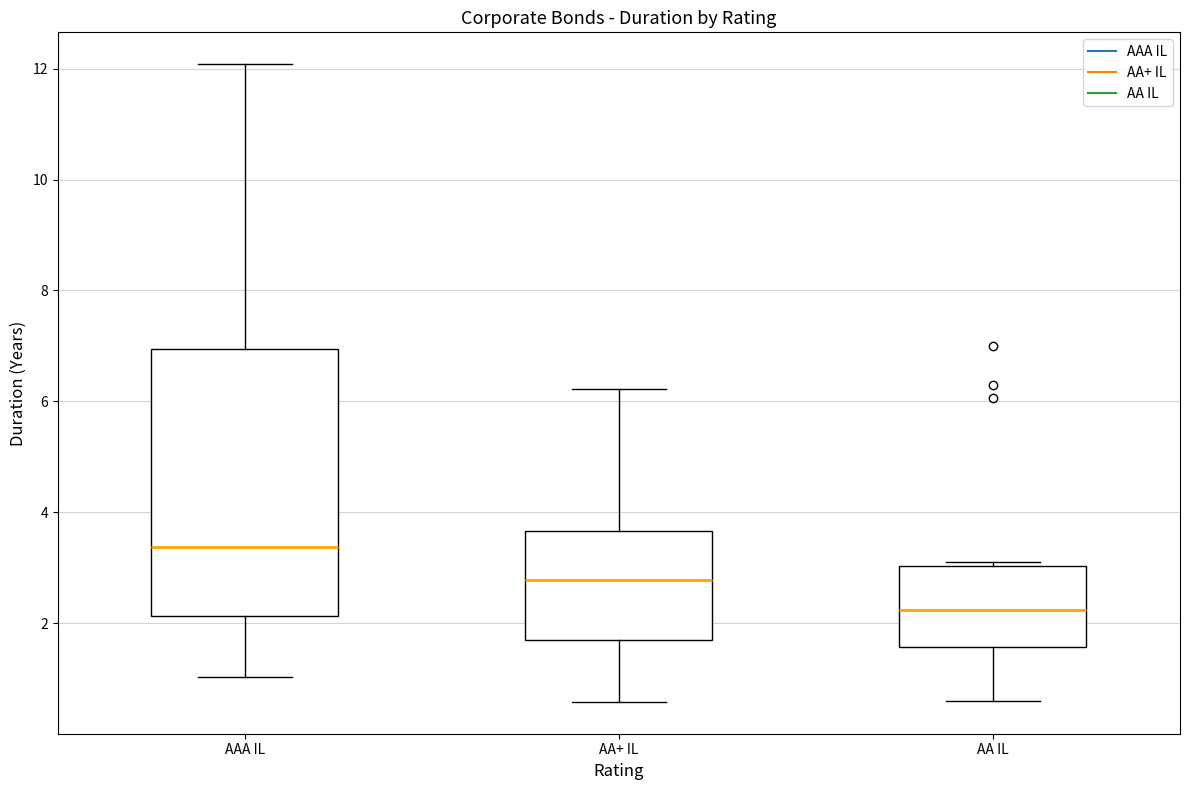

Reading left to right, read every box against the y-axis: the position of its median line, the range the box covers, and the ends of its whiskers. The values are not printed on the chart, so give them approximately, as read against the axis.

AAA IL: median 3.4, box 2.2 to 7.0, whiskers 1.0 to 12.0
AA+ IL: median 2.8, box 1.6 to 3.6, whiskers 0.6 to 6.2
AA IL: median 2.2, box 1.6 to 3.0, whiskers 0.6 to 3.2